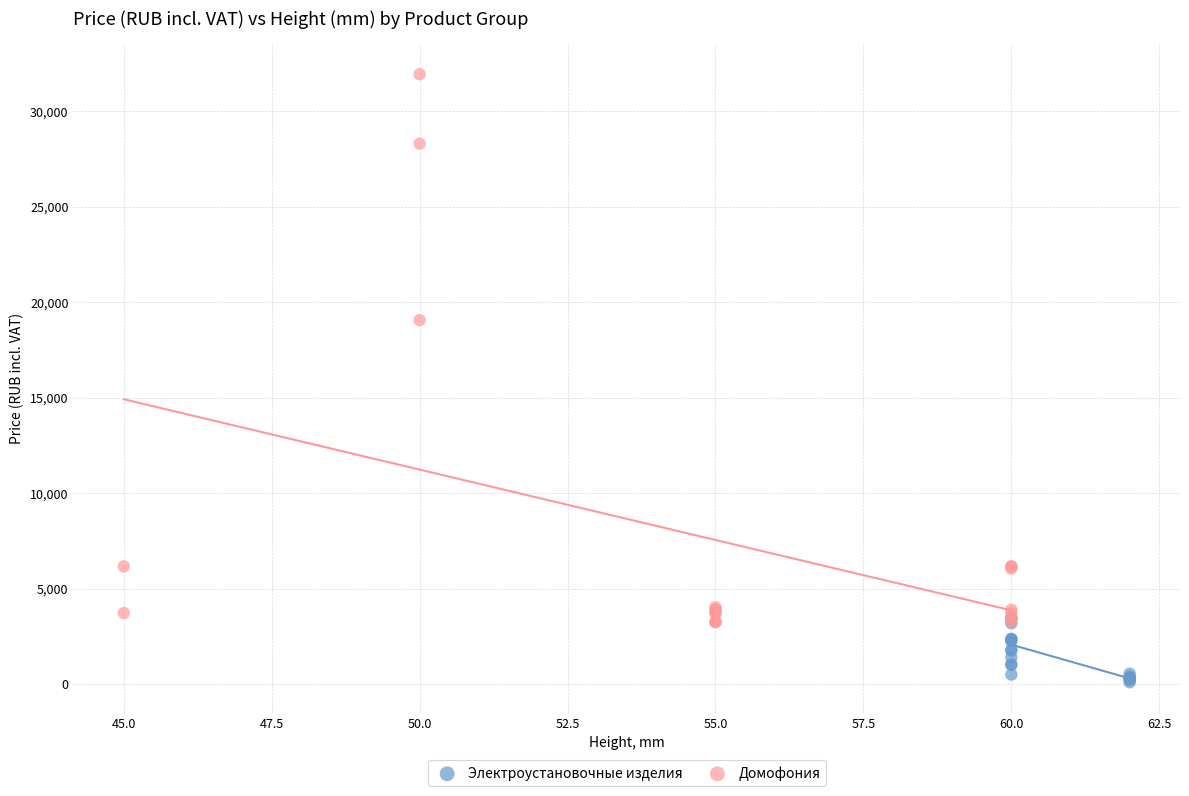

Which series reaches the minimum Y coordinate?

Электроустановочные изделия